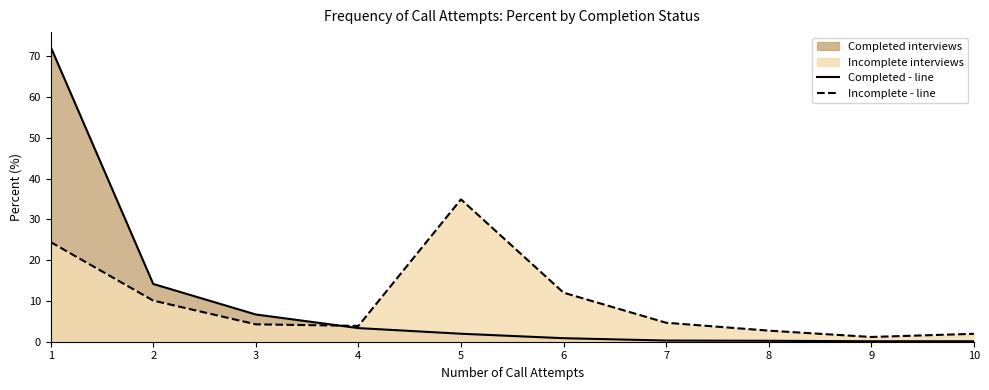

At which label is Completed - line closest to 36?

2